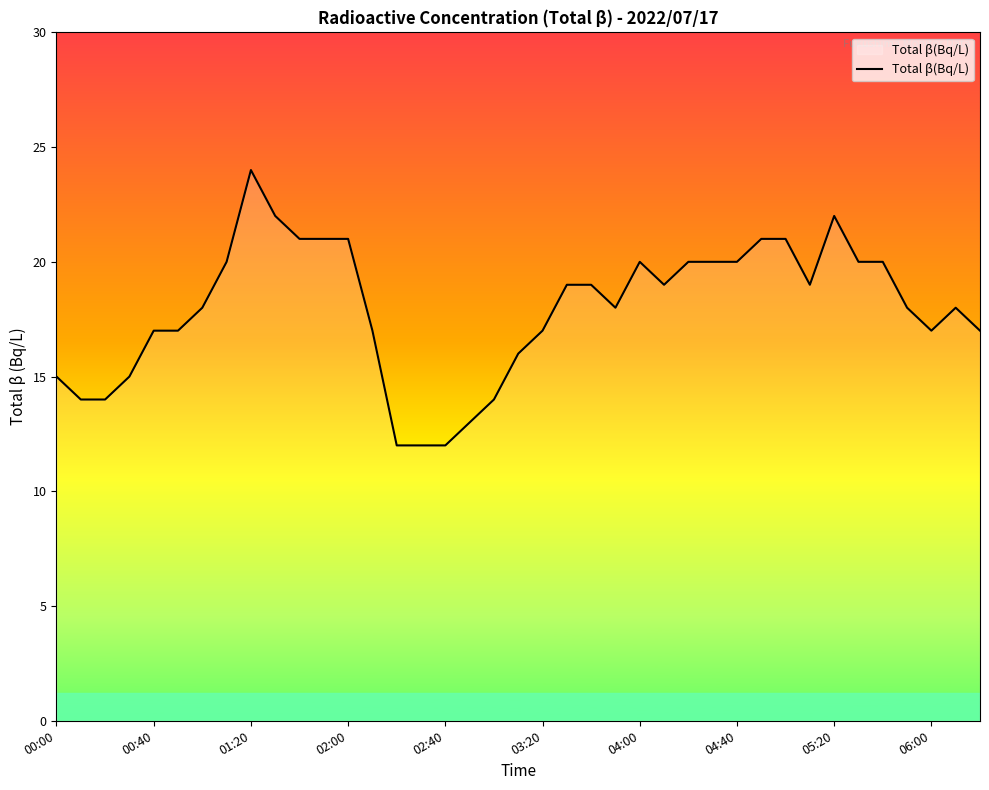

What is the greatest value displayed?

24